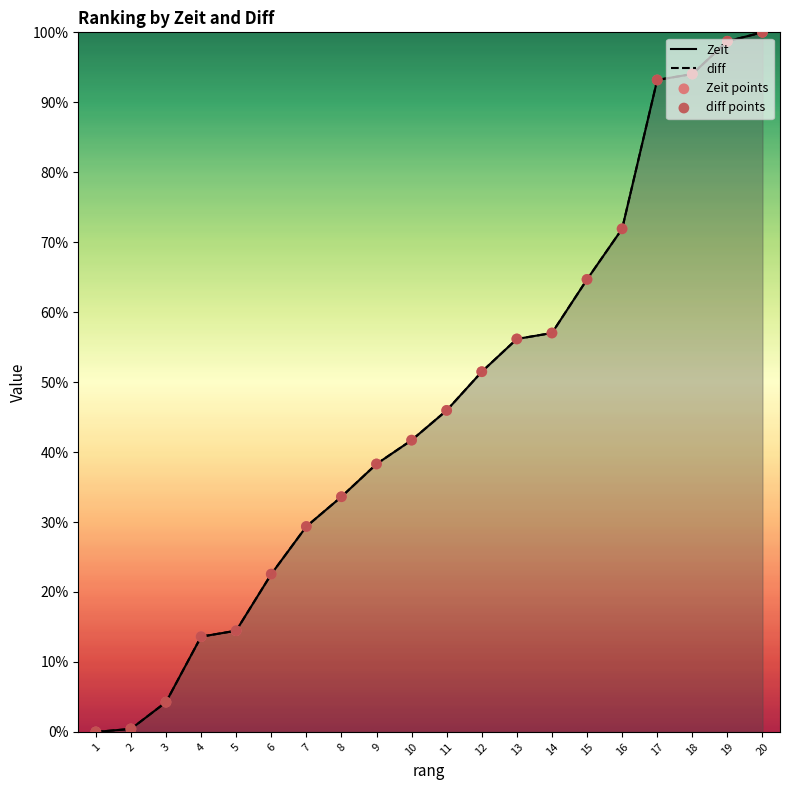

Is the value of diff points at 20 greater than the value of Zeit points at 10?

Yes